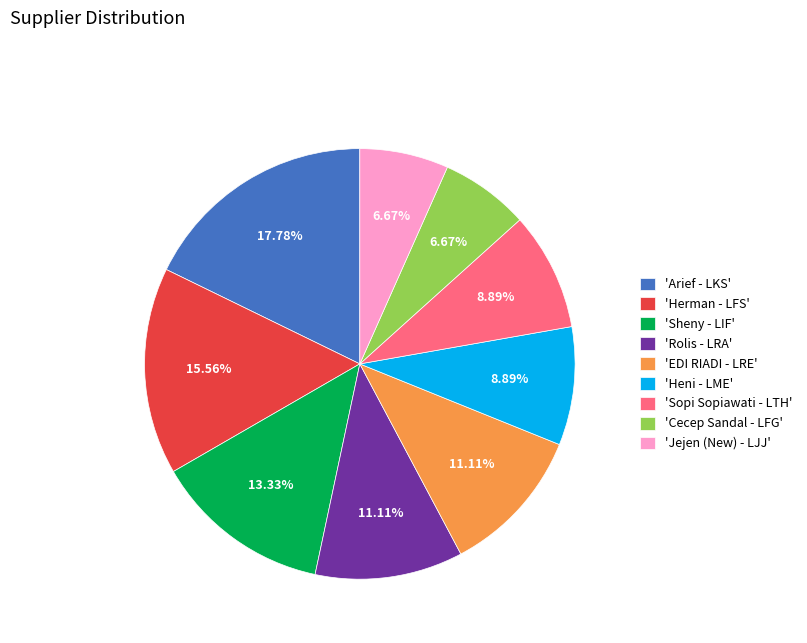

Is there a majority slice in this chart?

No